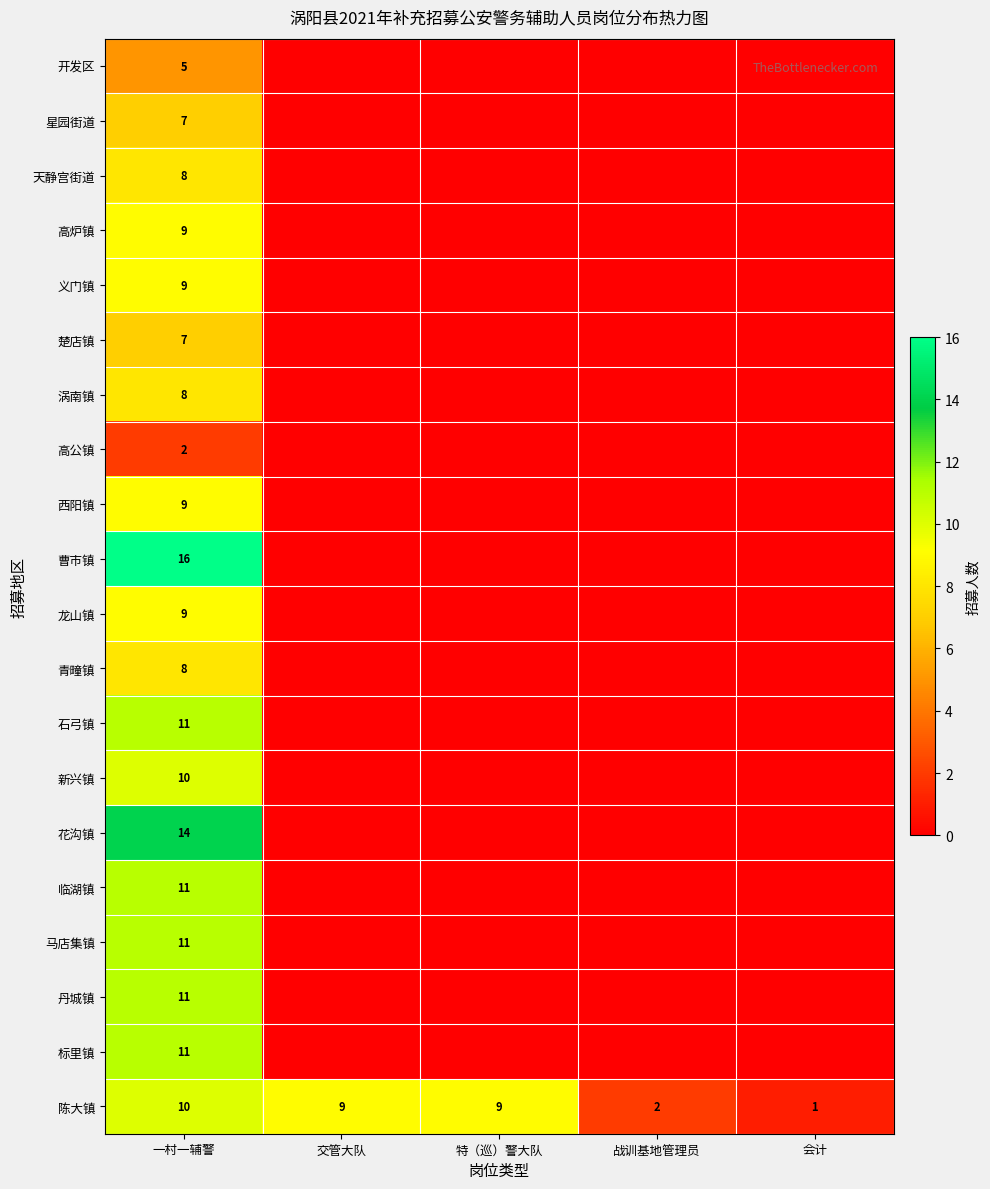

True or false: 陈大镇 has a value of 1 at 会计.

True